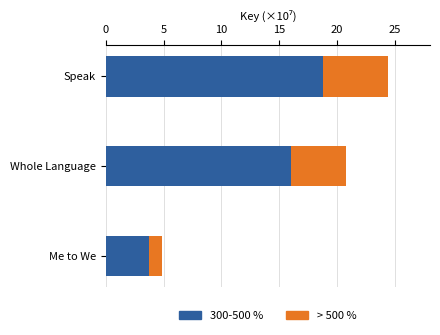

What is the sum of all 300-500 % values?

38.5